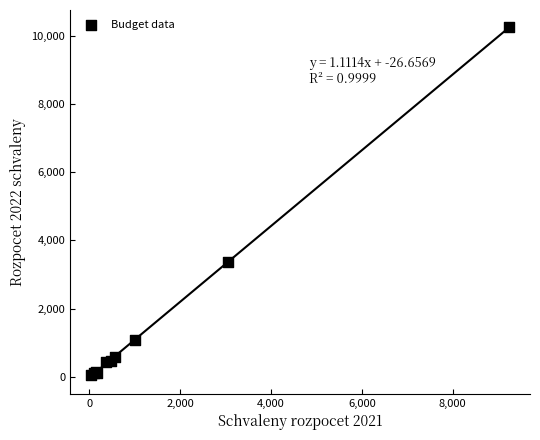

What Y value in the scatter plot is closest to 5142?

3378